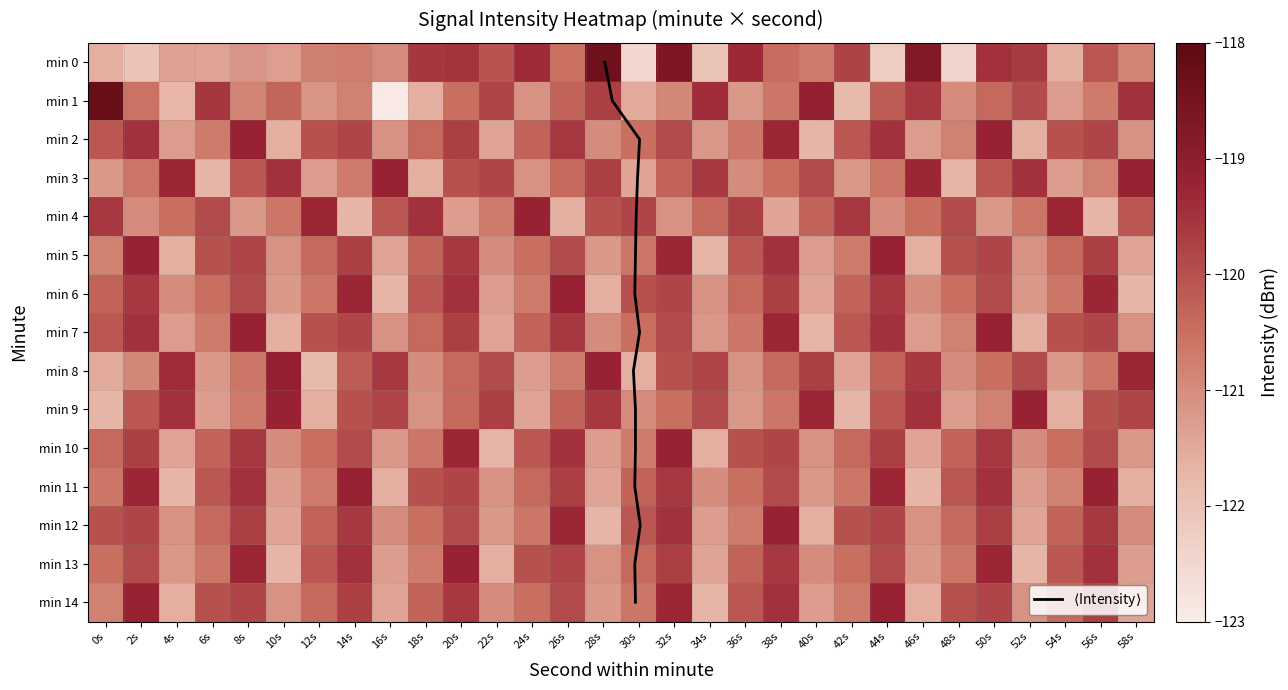

At which label does 3 reach its minimum?

6s